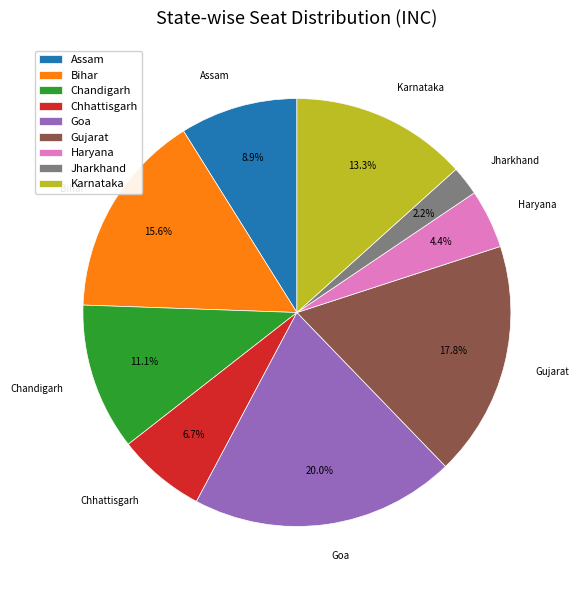

Rank the categories by value from highest to lowest.

Goa, Gujarat, Bihar, Karnataka, Chandigarh, Assam, Chhattisgarh, Haryana, Jharkhand